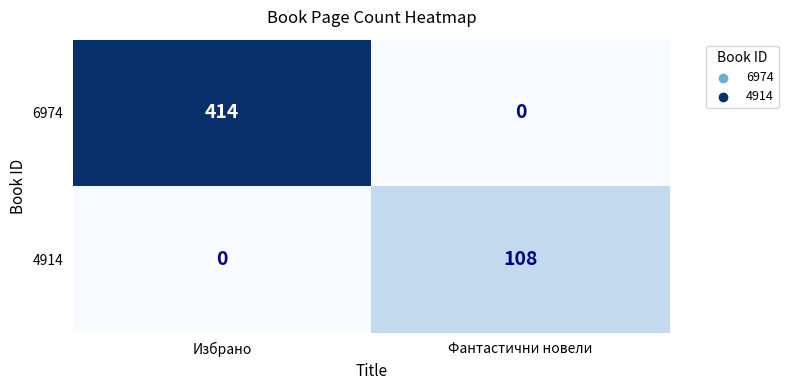

Rank the categories by 4914 value from lowest to highest.

Избрано, Фантастични новели